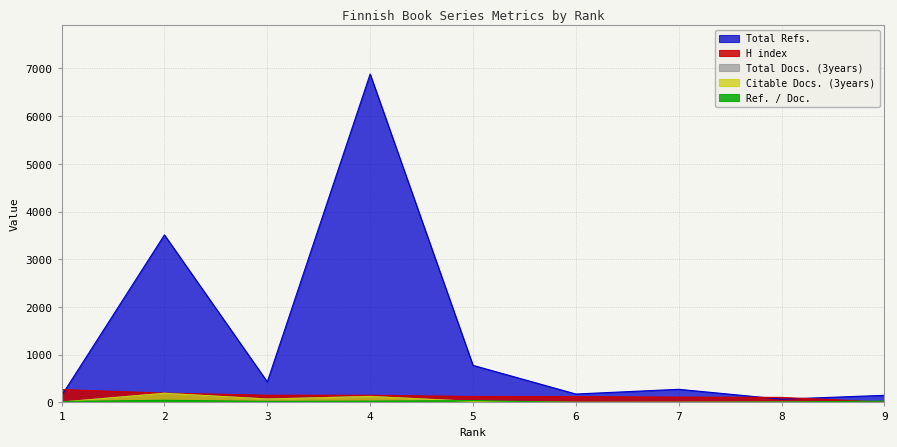

Count the number of data series in this chart.

5